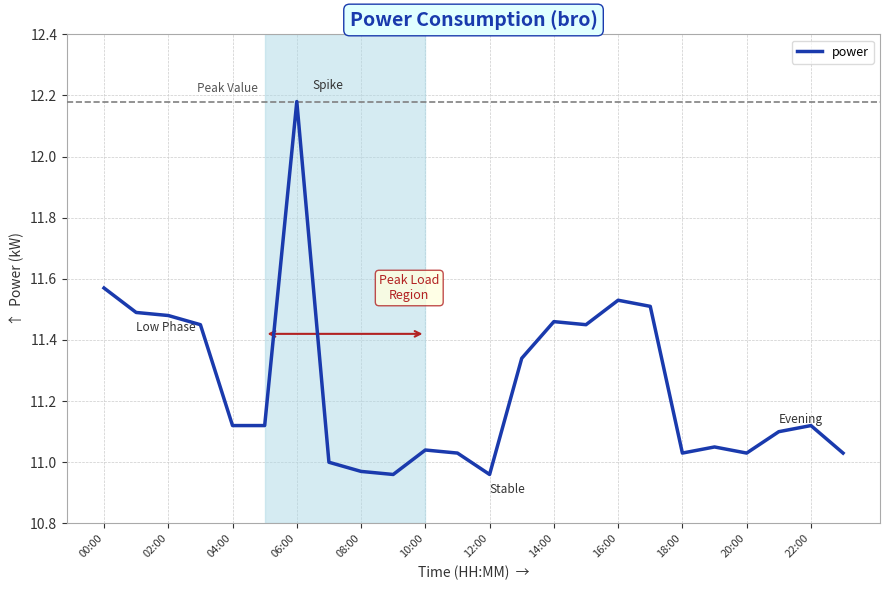

Is this an area chart (filled region under the line)?

No